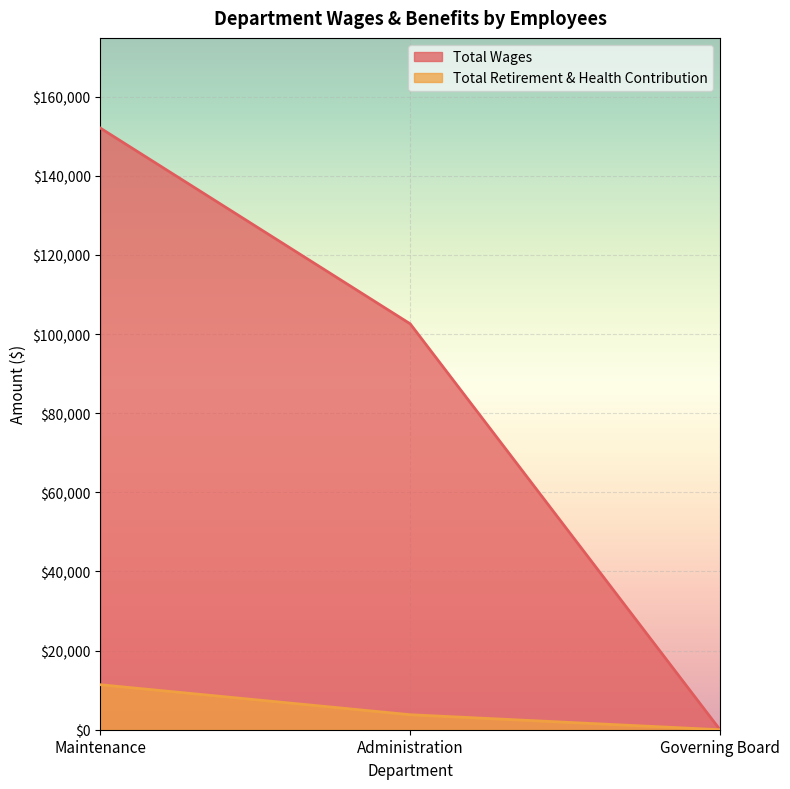

List the series in order of their overall mean, lowest first.

Total Retirement & Health Contribution, Total Wages